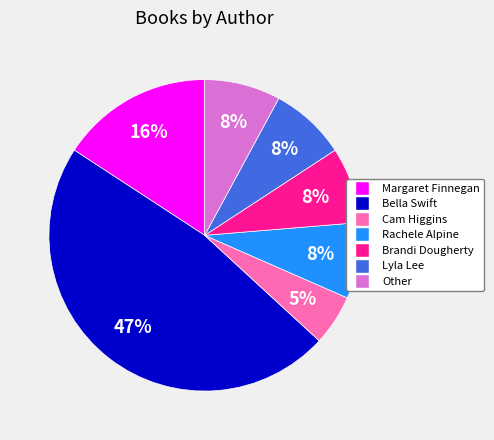

How many slices are in this pie chart?

7